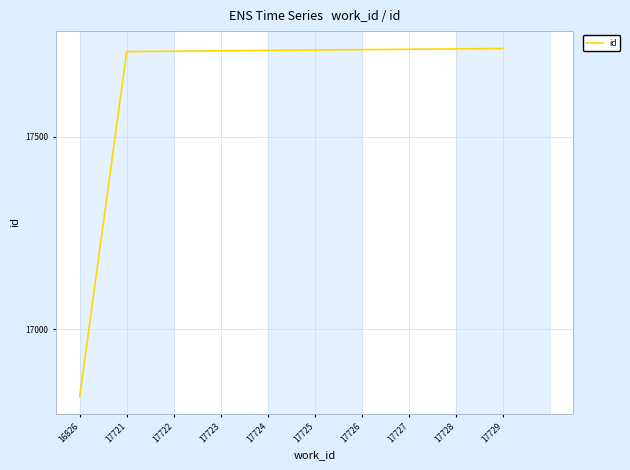

What is the change in value from 17726 to 17727?

+1